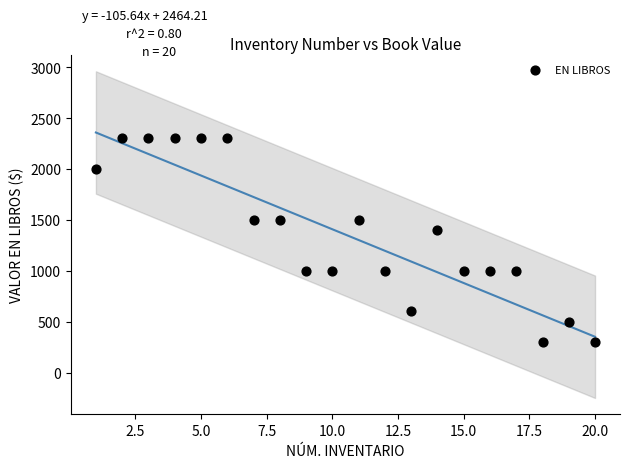

What is the range of X values (max minus min)?

19